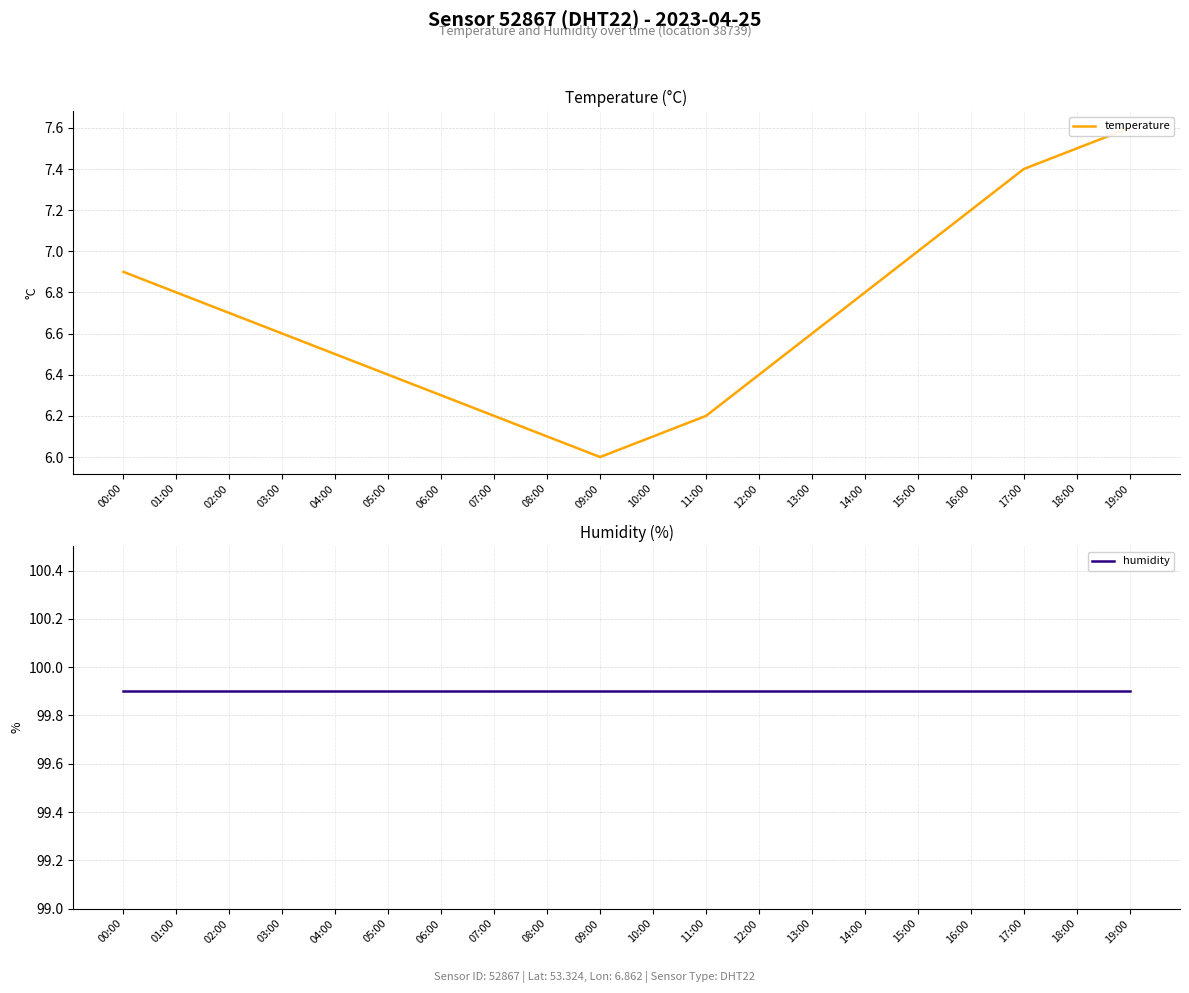

List the series in order of their peak value, highest first.

humidity, temperature